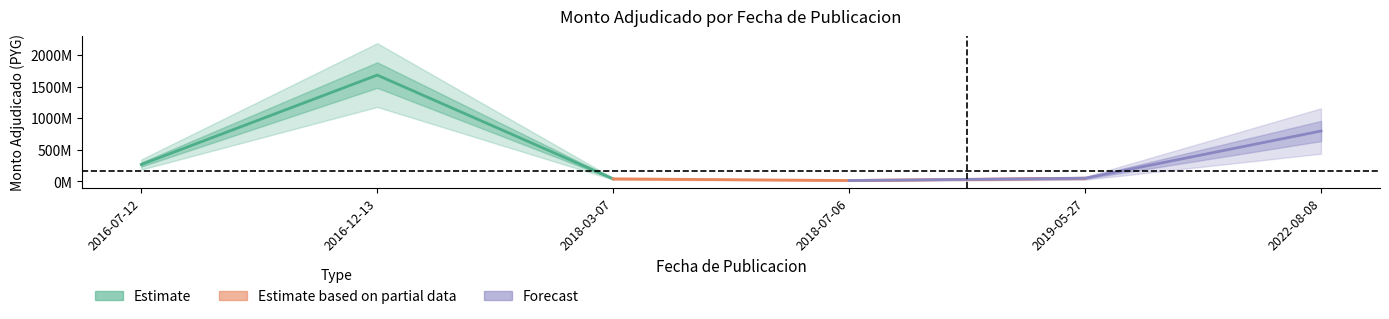

Does the chart display data point markers on the line(s)?

No